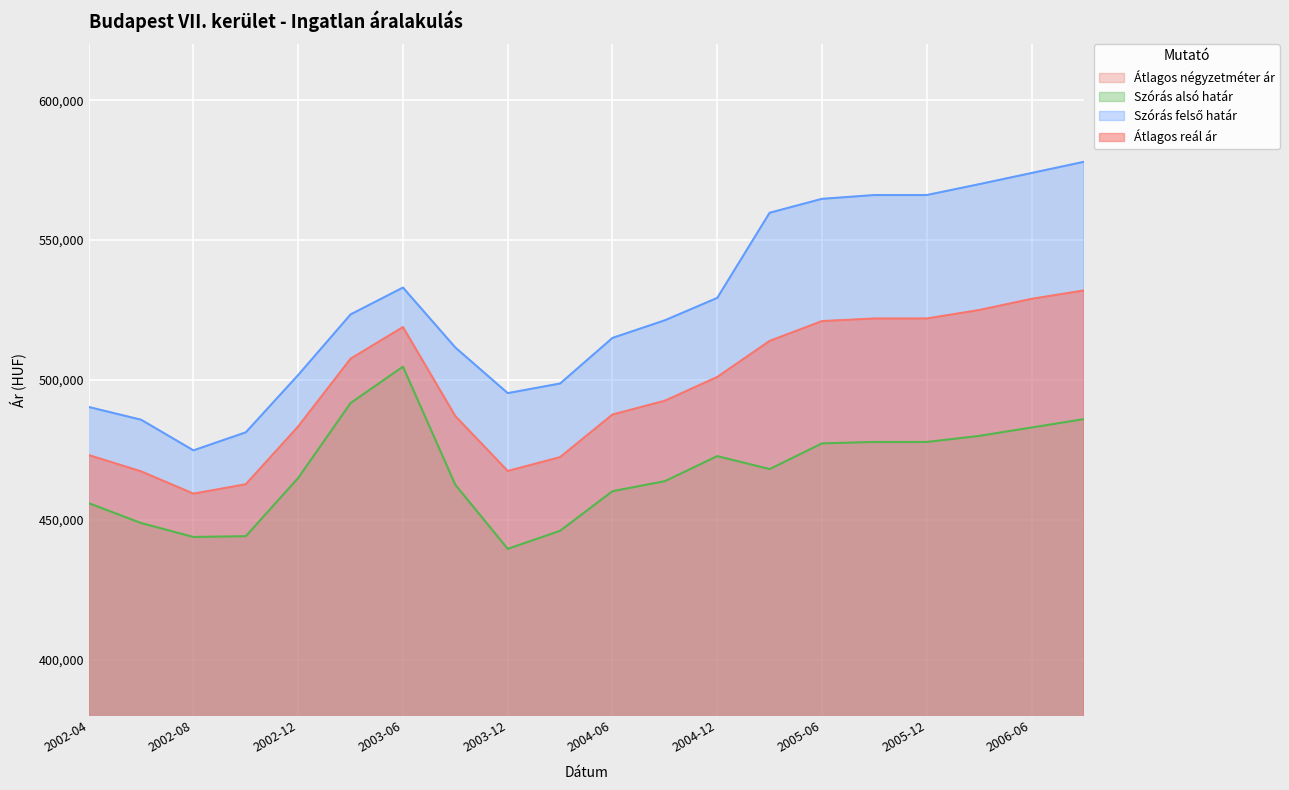

Which category has the lowest value across all series?

2002-08